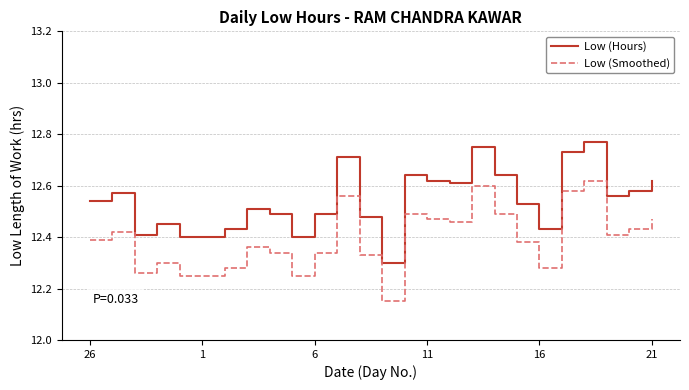

Rank the series by their average value, from highest to lowest.

Low (Hours), Low (Smoothed)